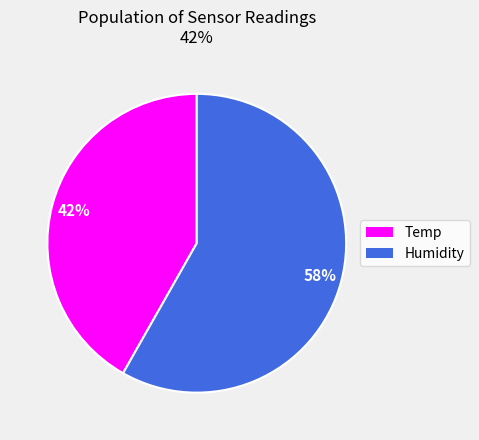

To the nearest percent, what is the difference between the largest and smallest slice percentages?

16%